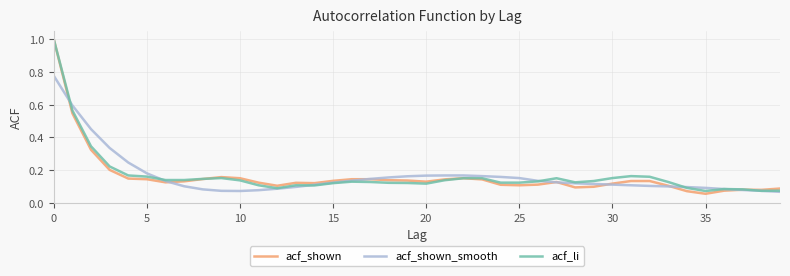

What are all the series names shown in the legend?

acf_shown, acf_shown_smooth, acf_li